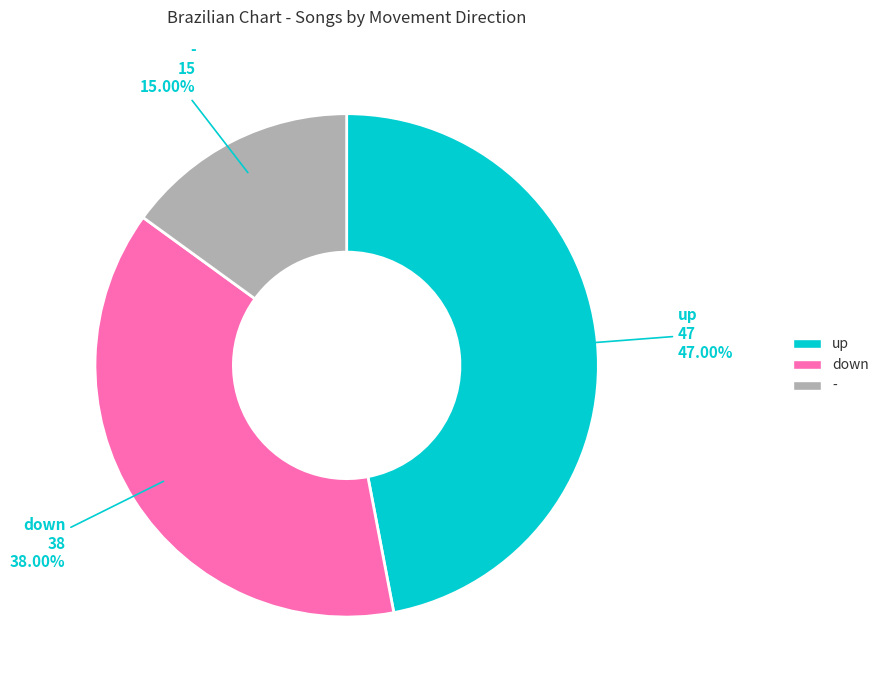

Rank the categories by value from lowest to highest.

-, down, up